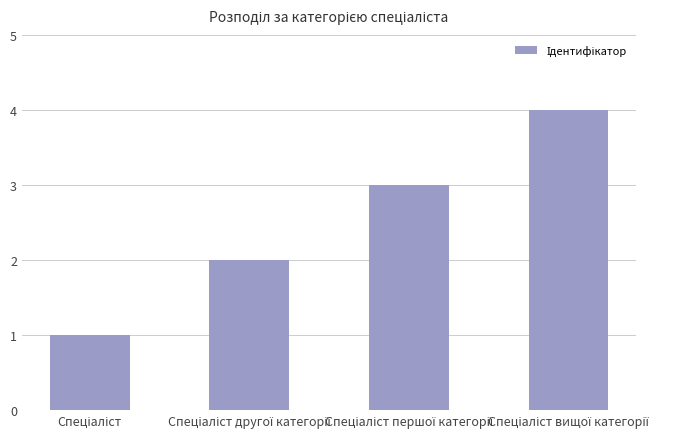

What is the sum of all values?

10